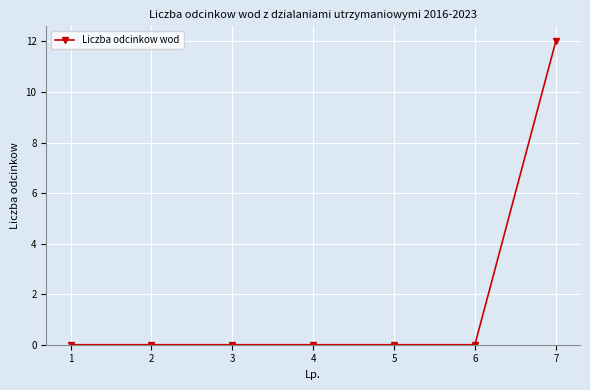

Between 7 and 4, which is larger?

7